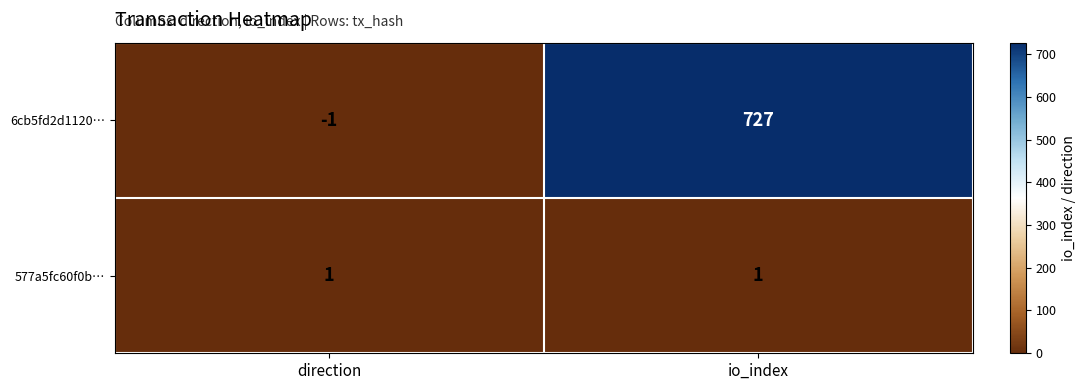

What is the difference between the highest and lowest values at direction?

2